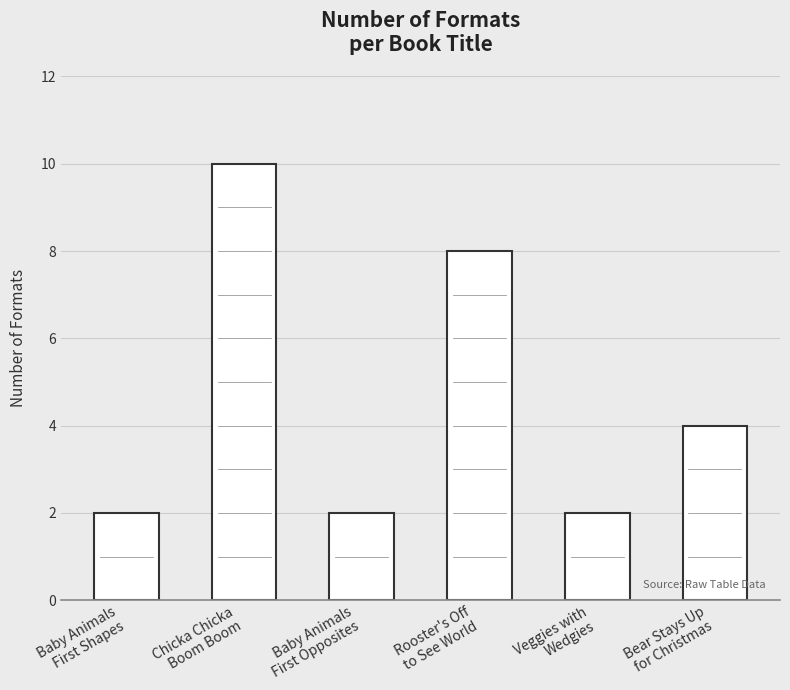

Reading right to left, list all the values displayed in this chart.

4	2	8	2	10	2